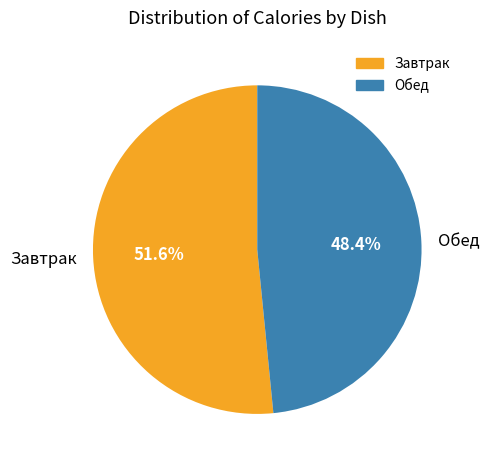

How many segments does this pie chart have?

2